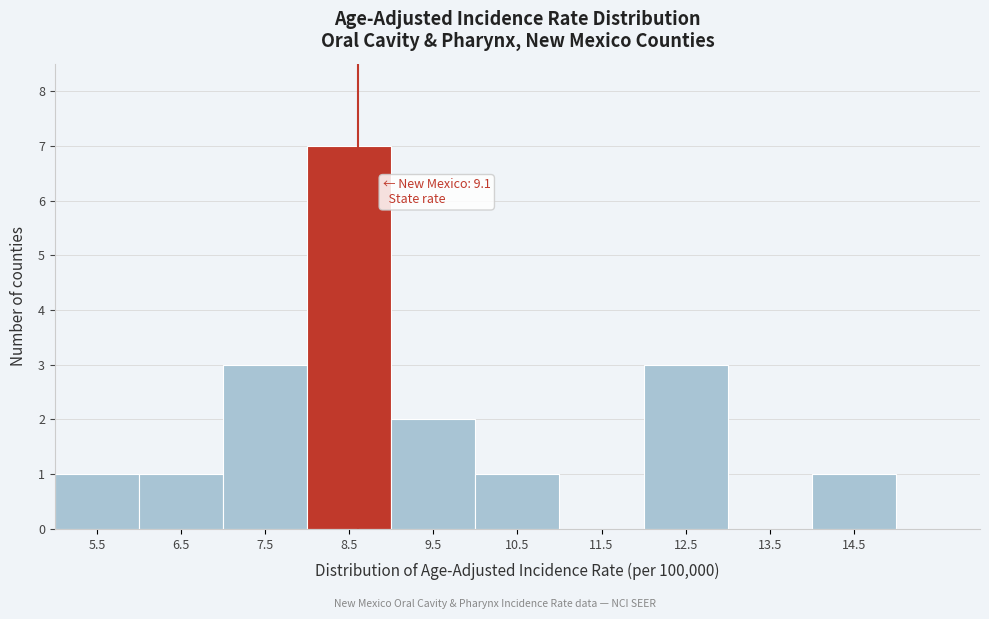

Reading left to right, extract all data points from this chart.

5.5=1	6.5=1	7.5=3	8.5=7	9.5=2	10.5=1	11.5=0	12.5=3	13.5=0	14.5=1